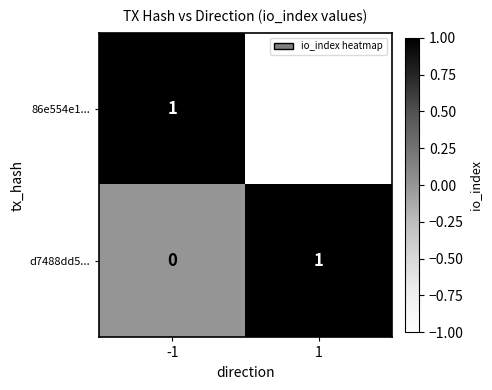

Rank the categories by 86e554e1... value from lowest to highest.

1, -1